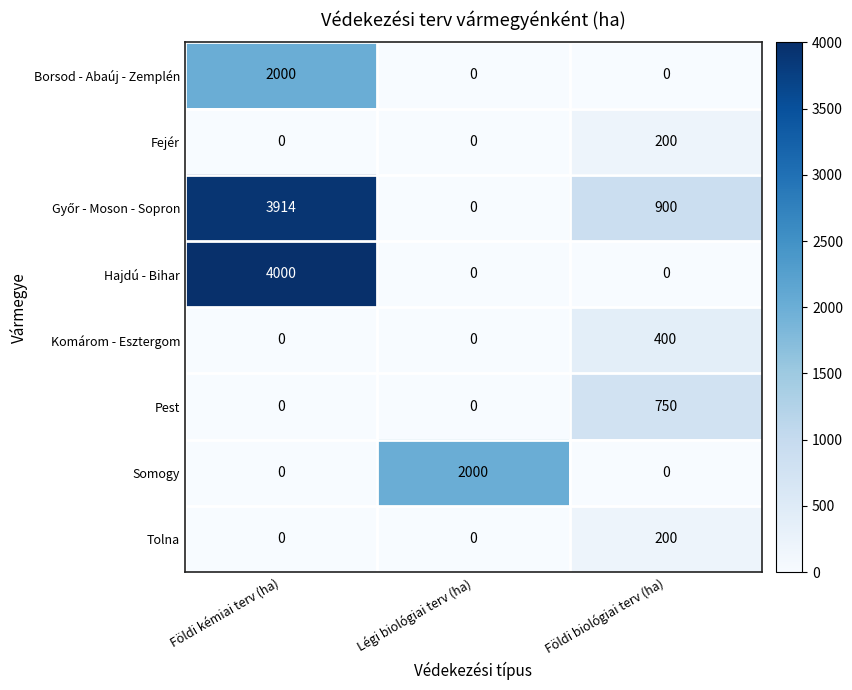

Count the number of data series in this chart.

8